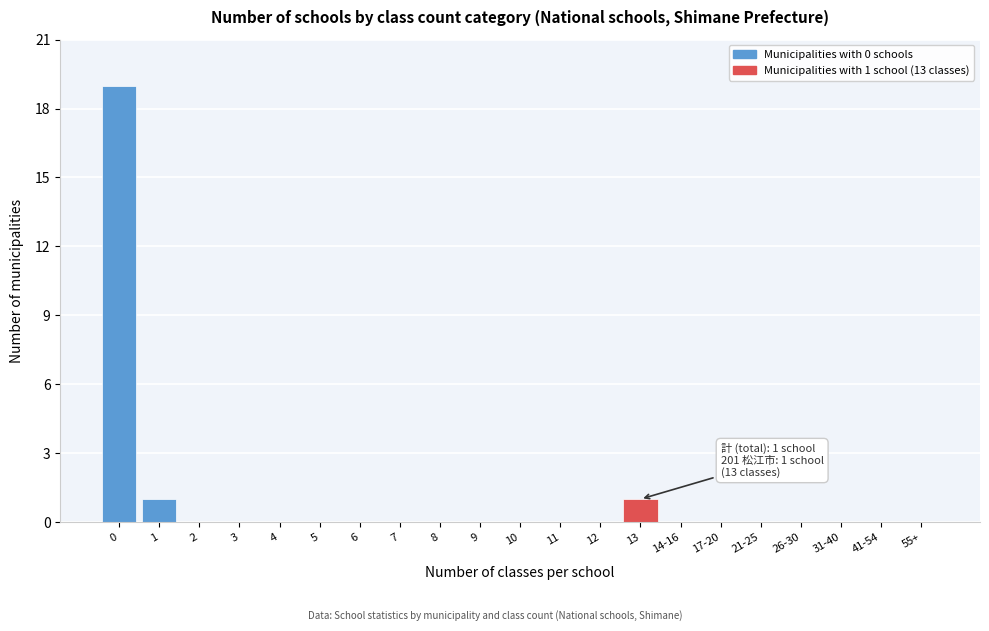

Reading right to left, list all the values displayed in this chart.

55+=0	41-54=0	31-40=0	26-30=0	21-25=0	17-20=0	14-16=0	13=1	12=0	11=0	10=0	9=0	8=0	7=0	6=0	5=0	4=0	3=0	2=0	1=1	0=19